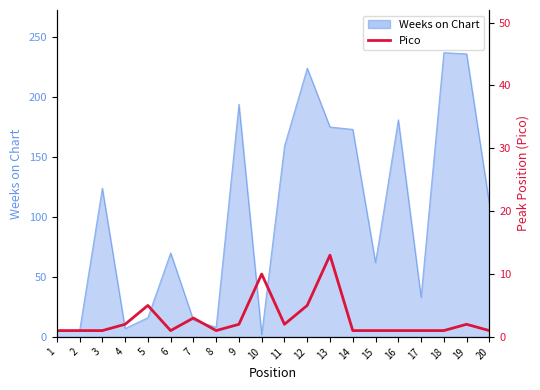

What is the sum of all values?

55